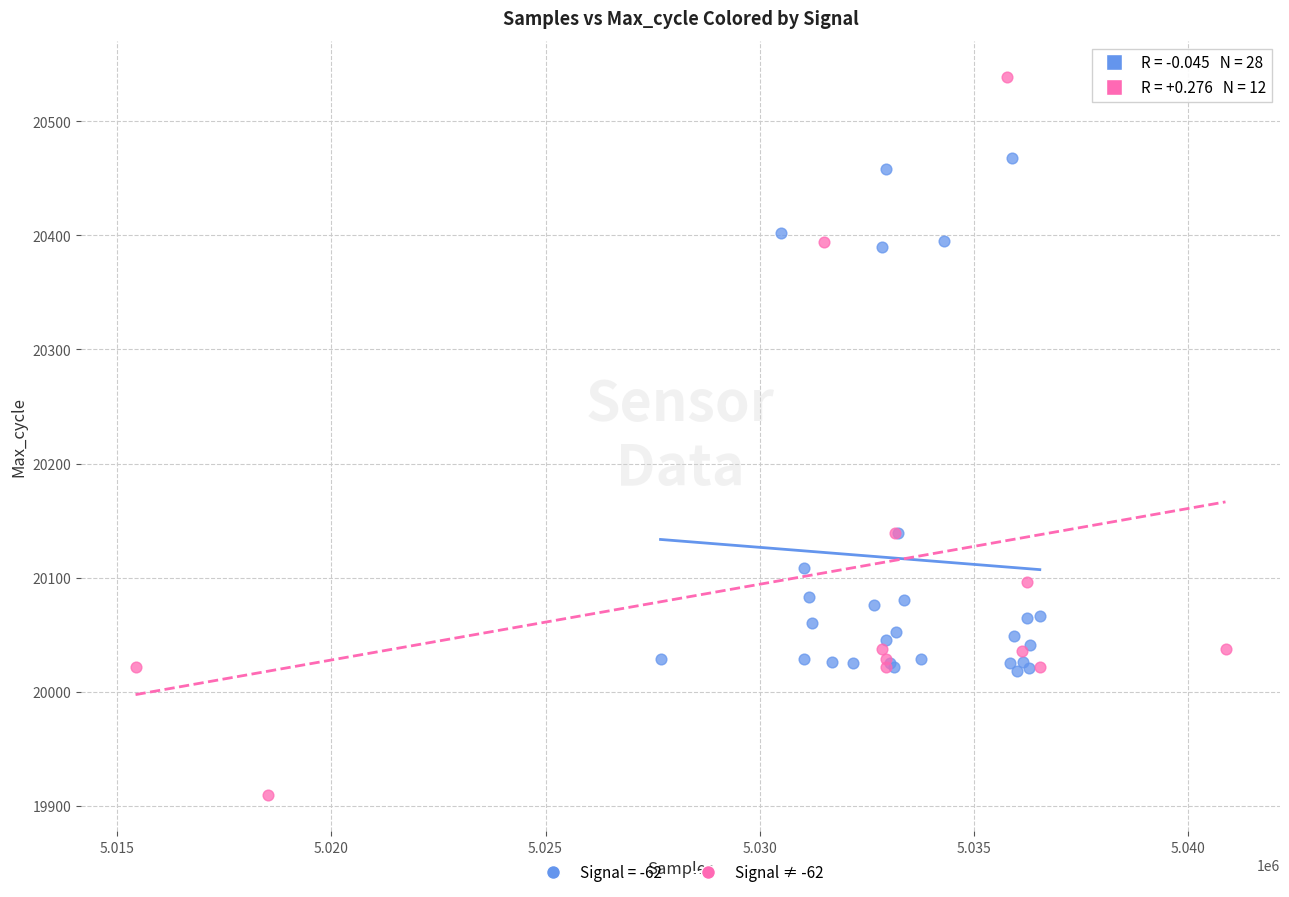

Which series contains the lowest Y value?

Signal ≠ -62